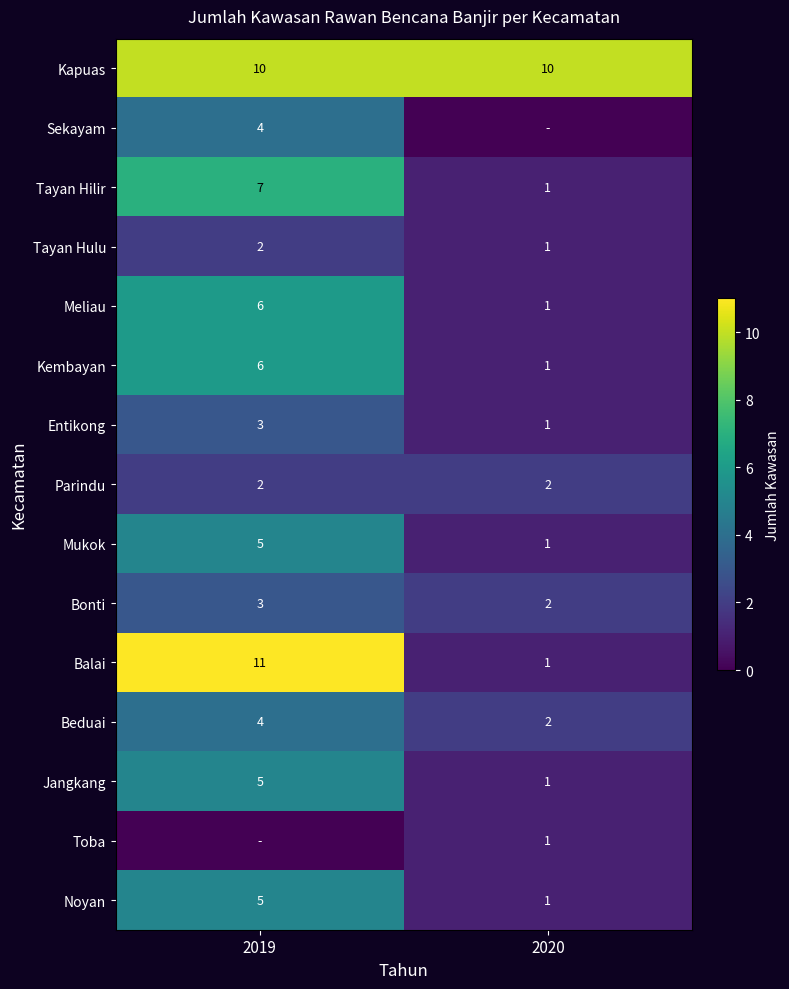

At how many categories does at least one series exceed 6?

2